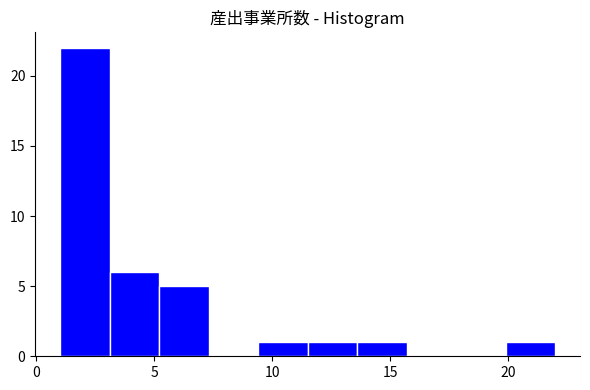

Over which range of the x-axis is the bar tallest?

1.0 to 3.1